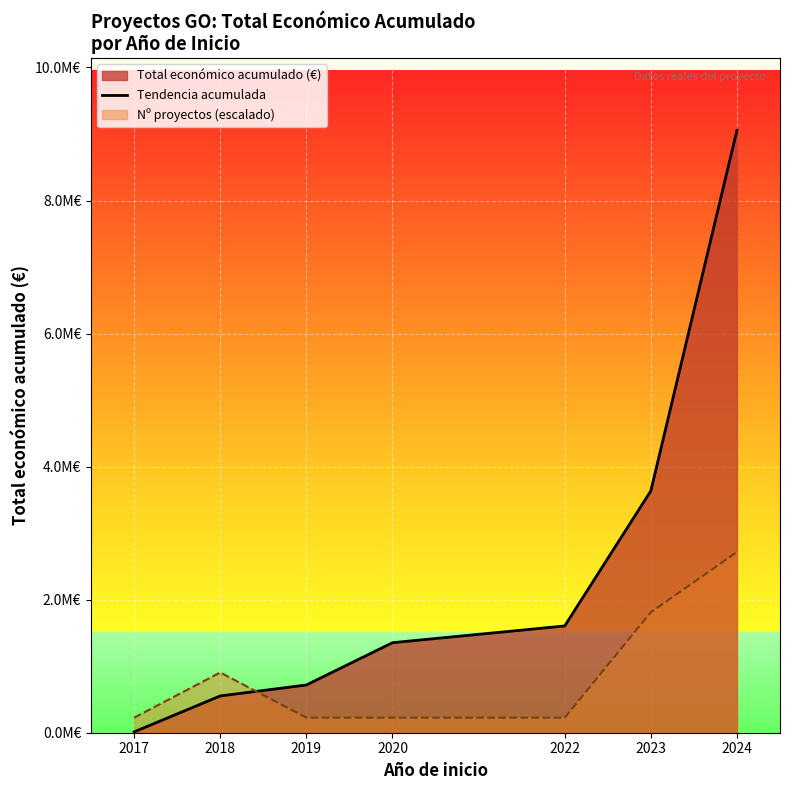

Rank the categories by value from highest to lowest.

2024, 2023, 2022, 2020, 2019, 2018, 2017